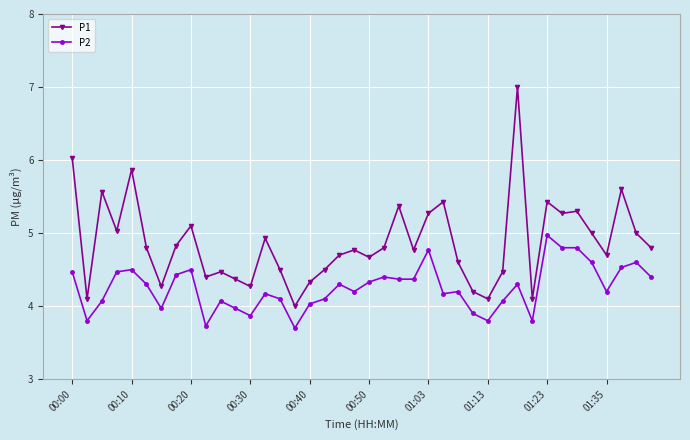

True or false: P2 and P1 intersect in this chart.

False